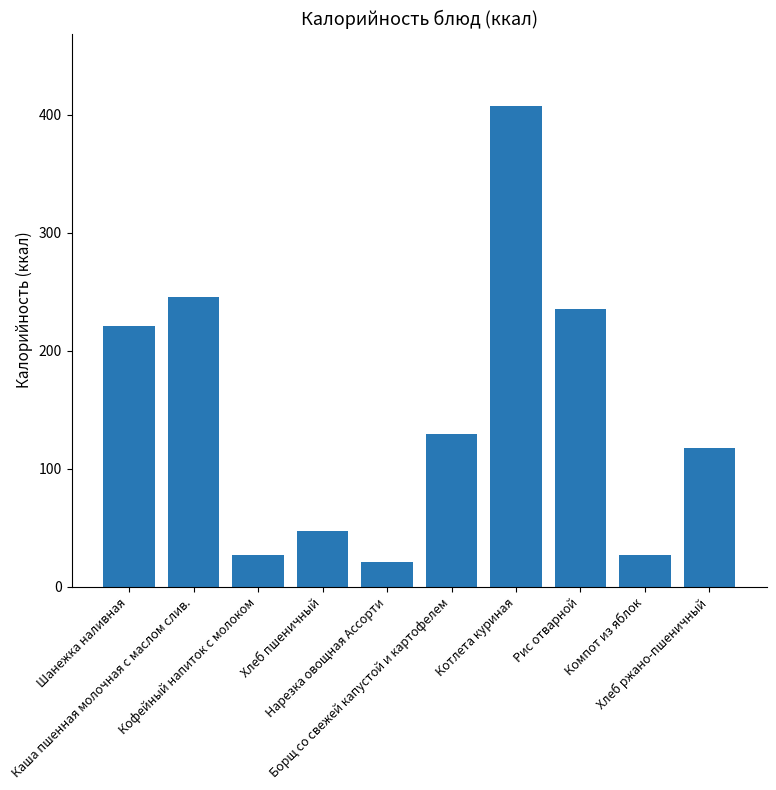

The value at Шанежка наливная is 220.8. True or false?

True